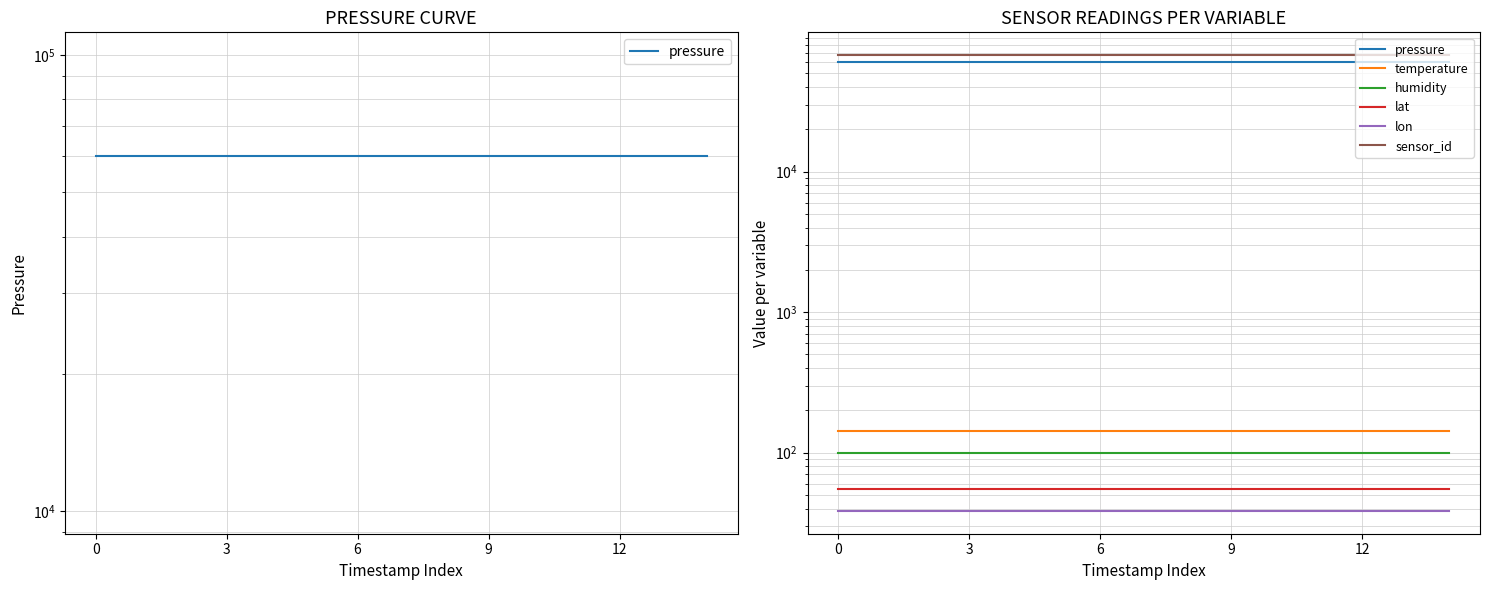

List the series in order of their peak value, highest first.

sensor_id, pressure, temperature, humidity, lat, lon